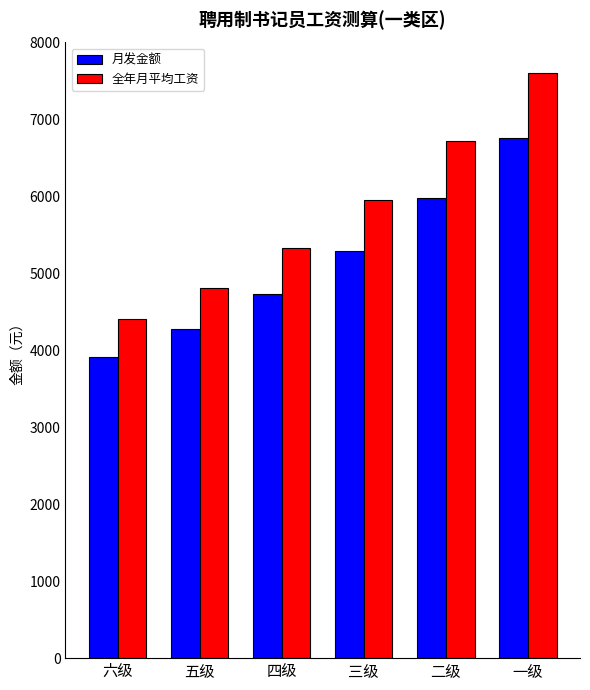

What is the highest value of the 月发金额 series?

6756.0